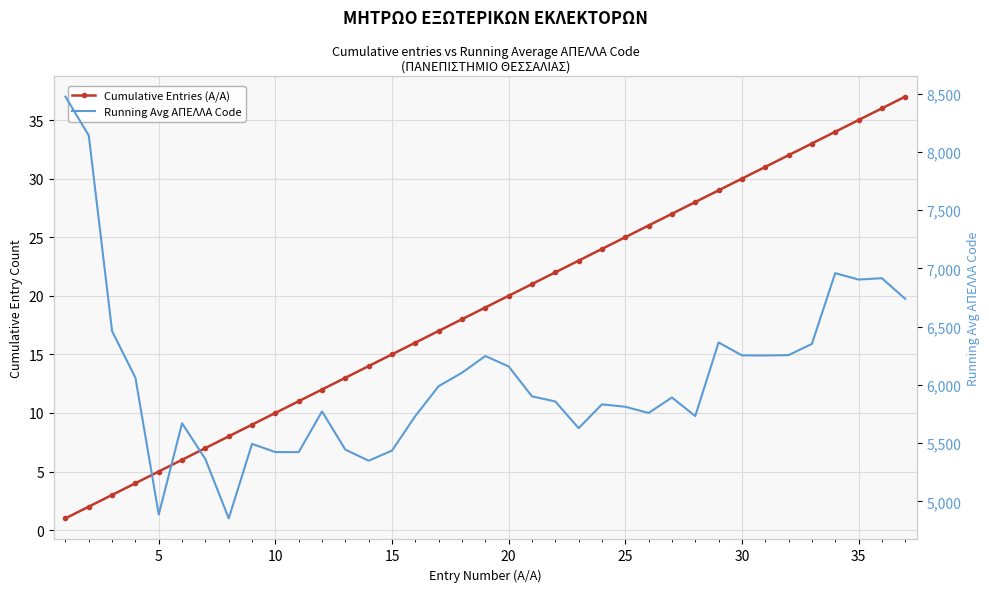

How many interior local valleys does the Running Avg ΑΠΕΛΛΑ Code series have?

9